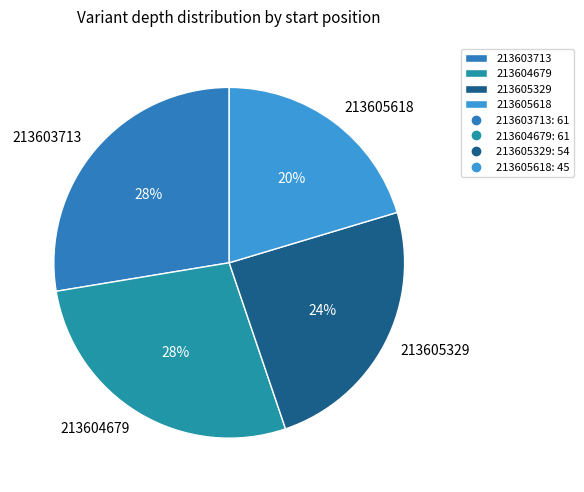

Which slice is the smallest?

213605618